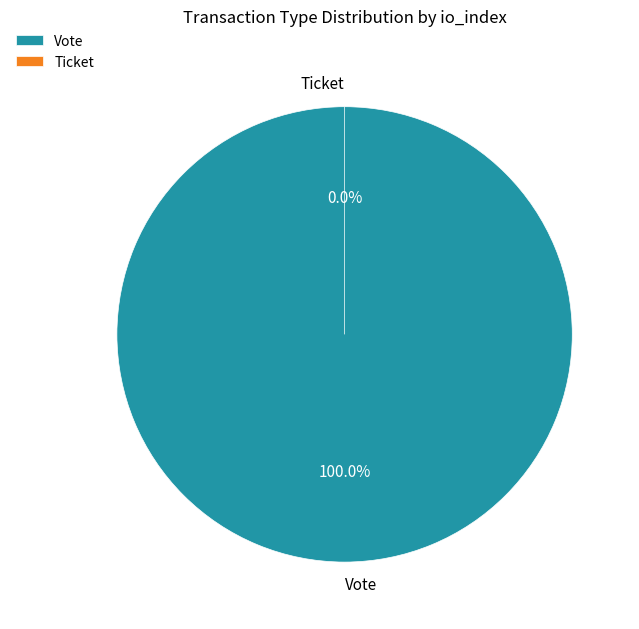

Which slice is the smallest?

Ticket